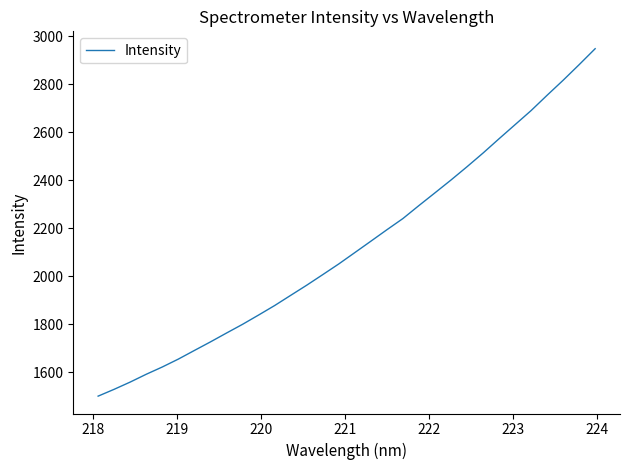

What is the difference between the maximum and minimum values?

1447.8